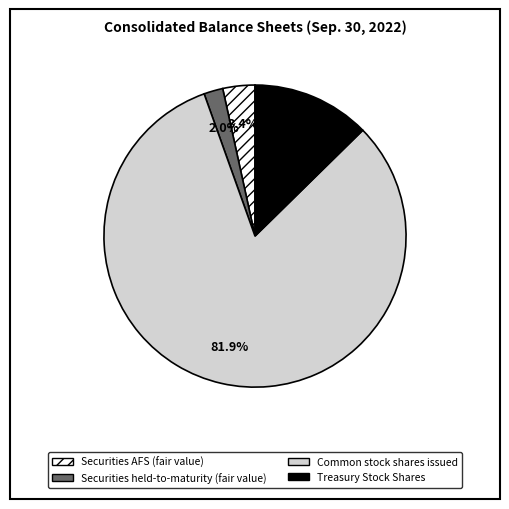

Between Treasury Stock Shares and Common stock shares issued, which is larger?

Common stock shares issued